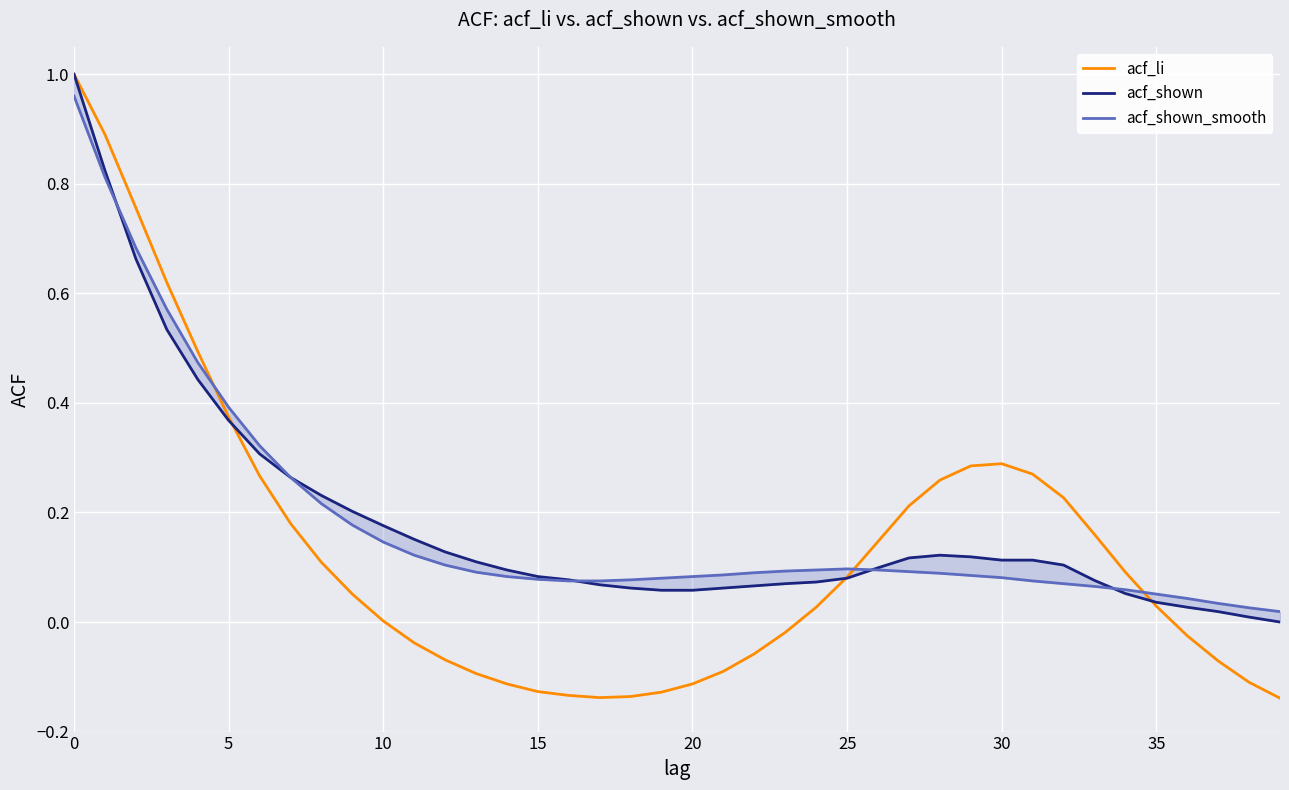

How many data points does each series have?

40